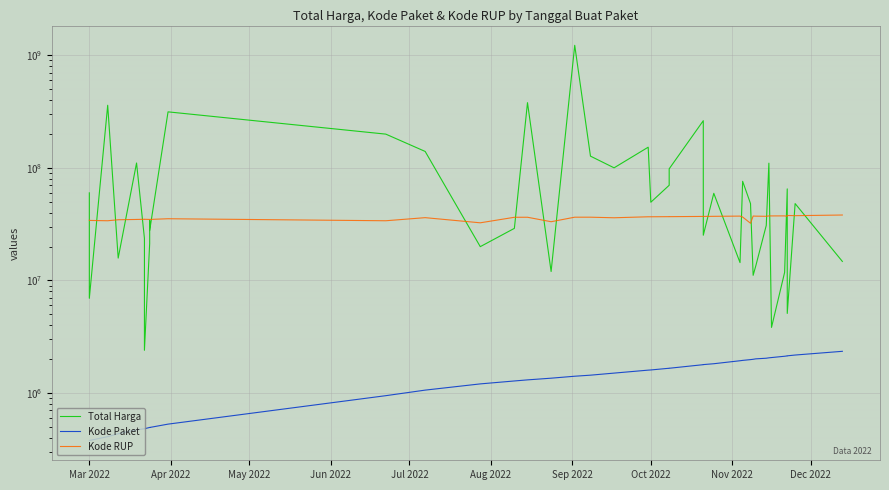

Reading right to left, what are all the values shown in this chart?

Total Harga: 14750000	48140000	5093000	65000000	11800000	3825000	110000000	30800000	13442000	11100000	48140000	75920000	14400000	59375000	25200000	262118150	98000000	70000000	49478000	152477000	100000000	127000000	1224682000	12000000	379075000	29000000	19950000	139800000	199200000	314121780	27720000	34132505	21231000	2395750	23680800	110389990	15787200	359500000	6936000	59935000
Kode Paket: 2346755	2174549	2139573	2135660	2121450	2065183	2053931	2037404	2011140	1993460	1980186	1949122	1935089	1820441	1788370	1785781	1659185	1659934	1602603	1597005	1502912	1440709	1409947	1354517	1308563	1279649	1205257	1061266	947278	529386	494315	494126	494589	481472	481528	470979	434878	409855	378630	378667
Kode RUP: 38099253	37590366	37755421	37129591	37424061	37405582	37408659	37108793	37222011	37311798	32185622	36562280	37260462	37091671	37020188	37018279	36835699	36835774	36753382	36748908	36013792	36437569	36437720	33214581	36396663	36371967	32487834	36093771	33878833	35308255	34804669	34804669	34804669	34913450	34913463	34794270	34576399	33878078	34109987	34247119